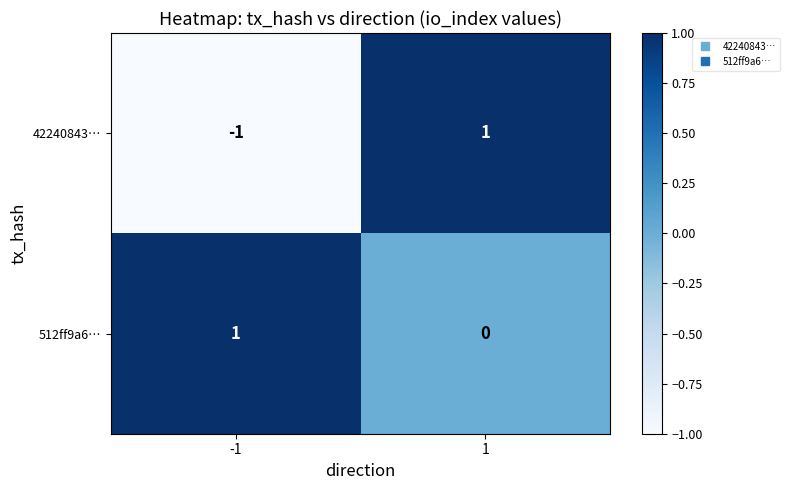

Which series has the largest range (max minus min)?

42240843…